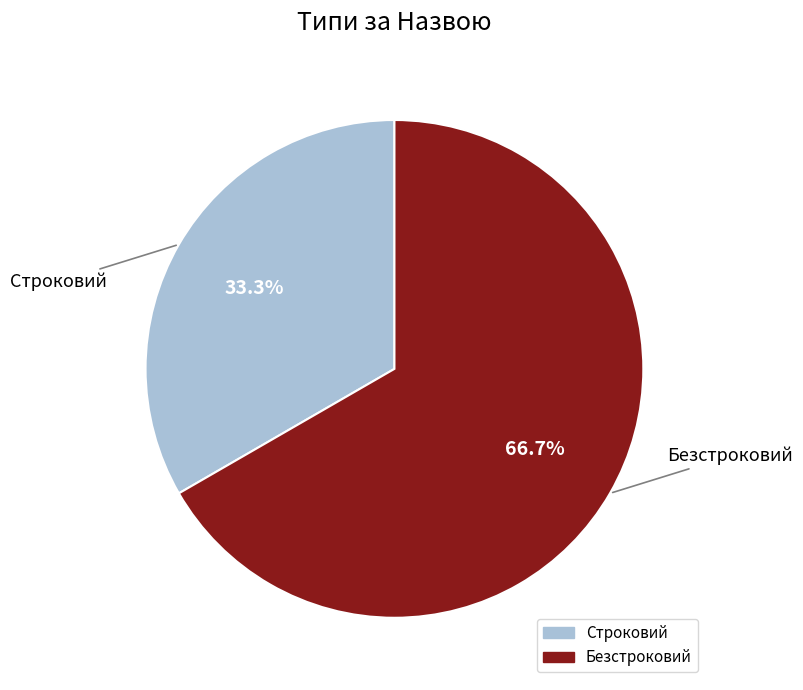

Count the number of slices in the pie.

2